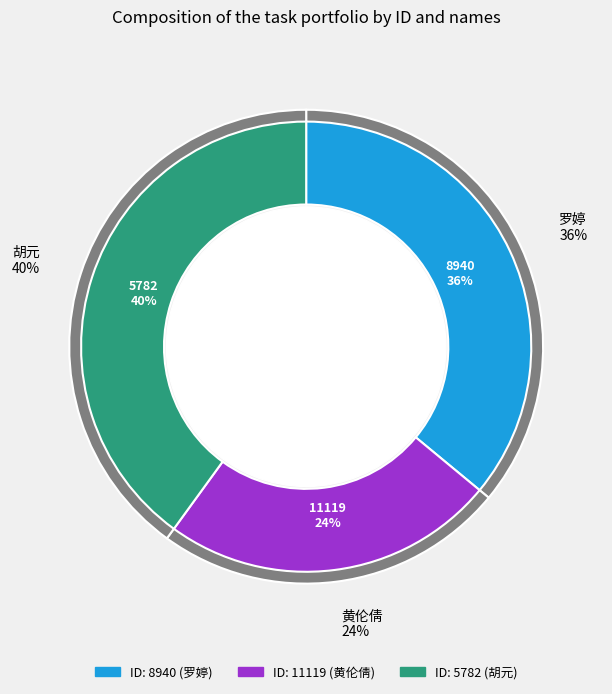

Does any single category account for the majority?

No